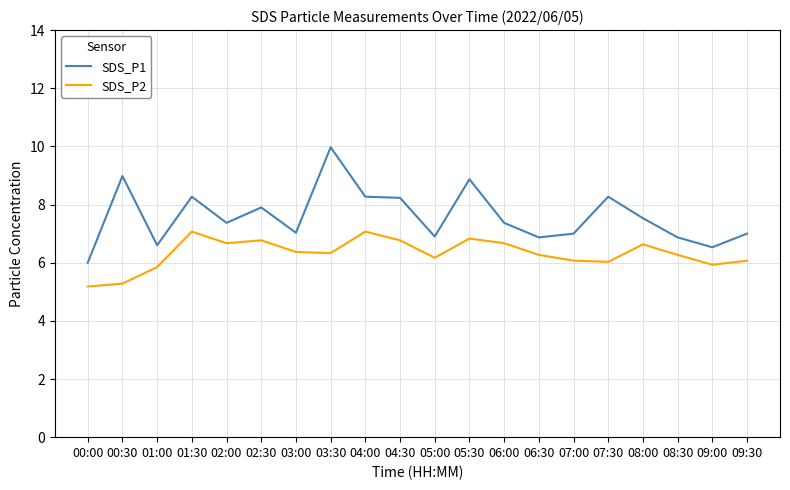

Is the value of SDS_P1 at 08:00 greater than the value of SDS_P2 at 06:30?

Yes